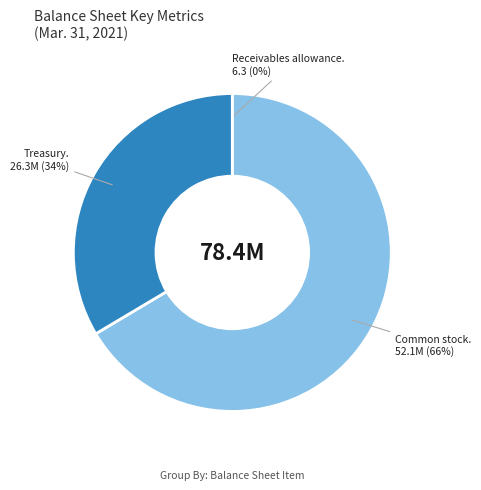

Does any single category account for the majority?

Yes